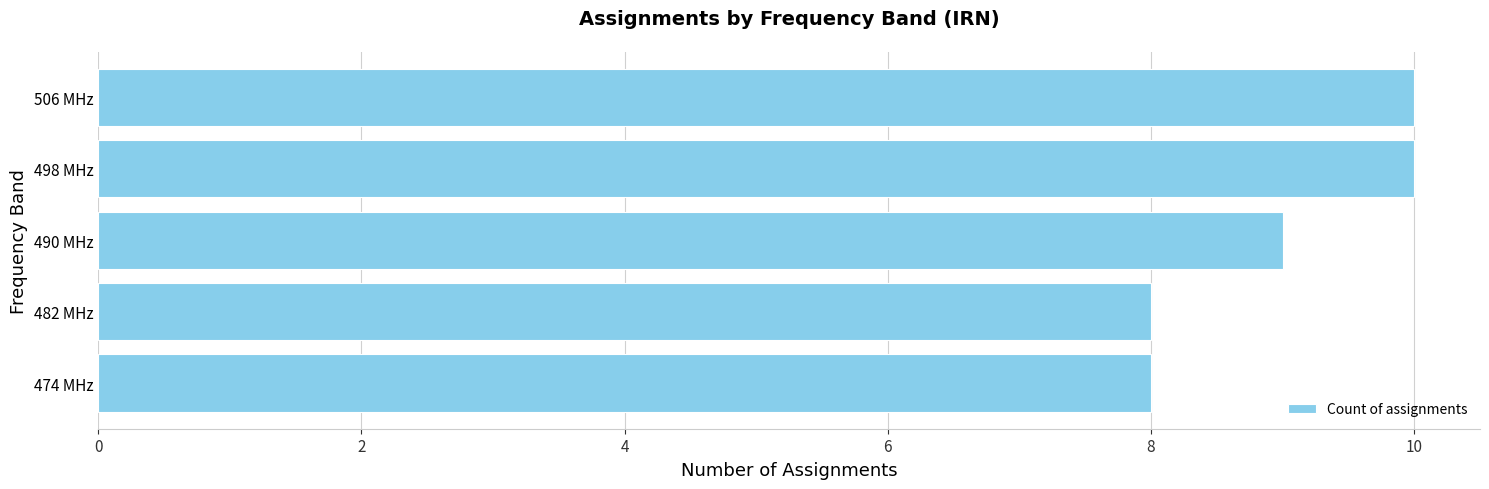

Between 498 MHz and 490 MHz, which is larger?

498 MHz